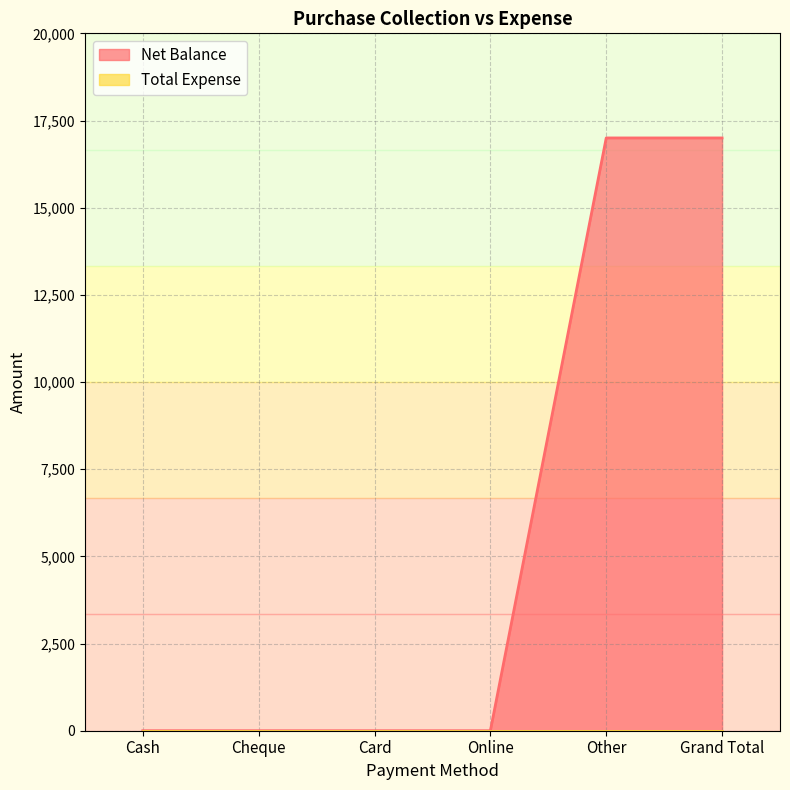

What is the label of the 3rd point from the right?

Online